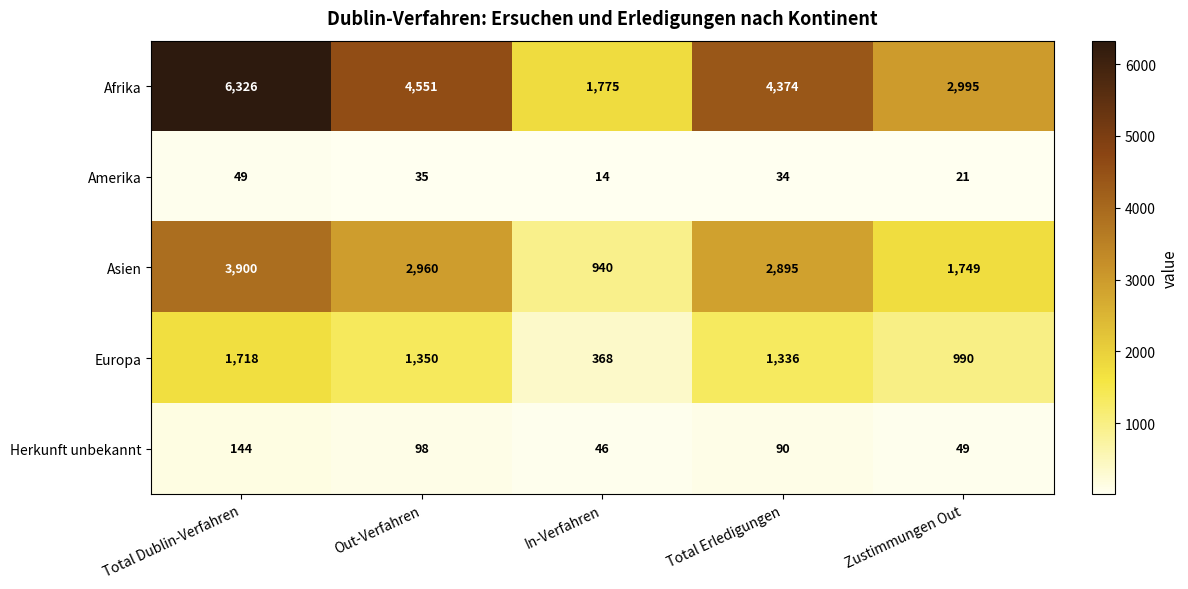

Rank the series at Total Erledigungen from lowest to highest value.

Amerika, Herkunft unbekannt, Europa, Asien, Afrika